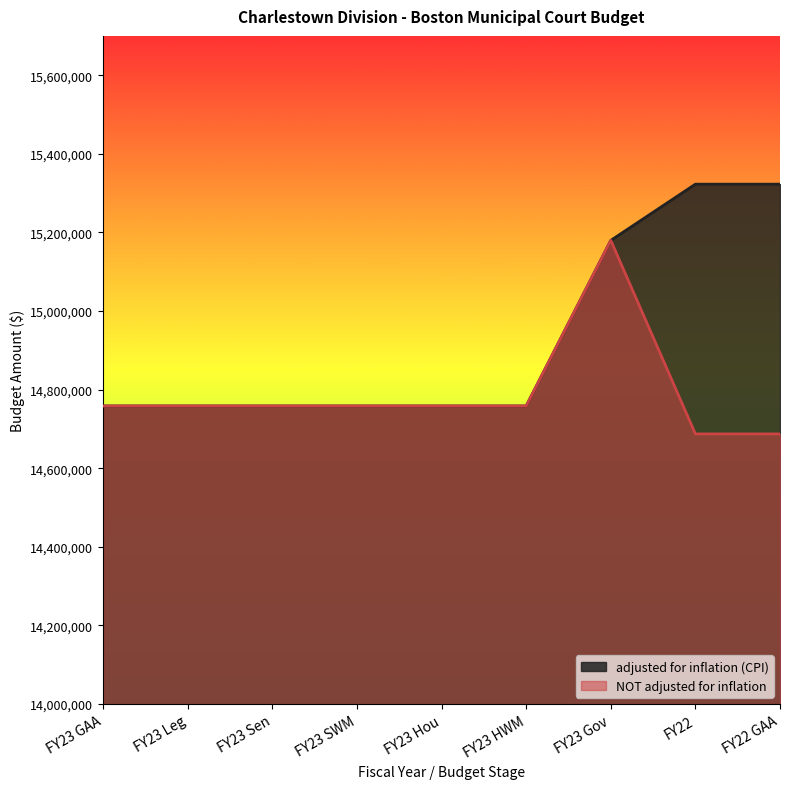

How many values in the NOT adjusted for inflation series exceed 14758440?

1